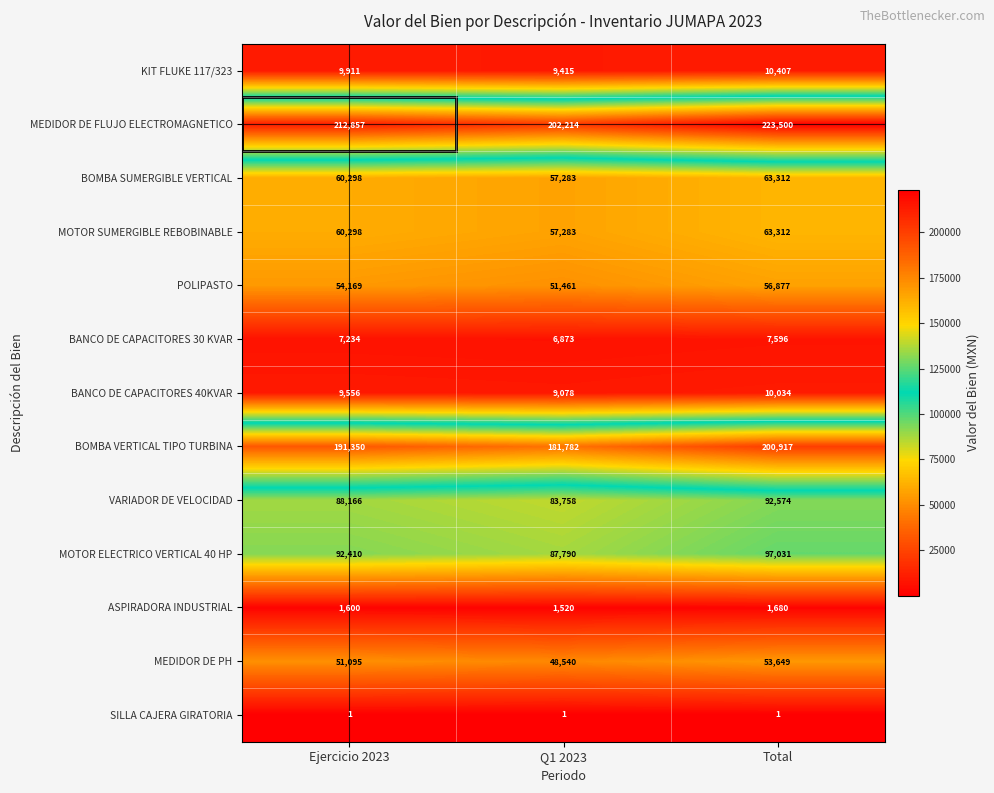

Which series has the largest total across all categories?

MEDIDOR DE FLUJO ELECTROMAGNETICO